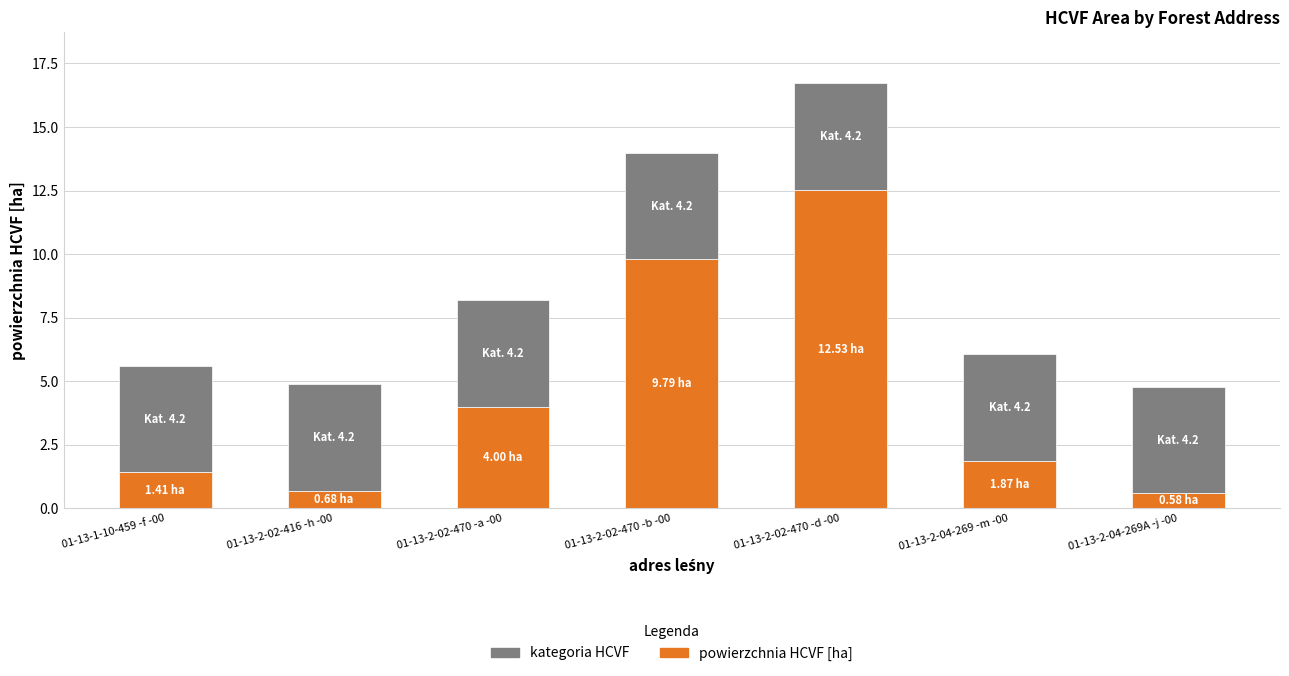

What is the sum of all powierzchnia HCVF [ha] values?

30.9